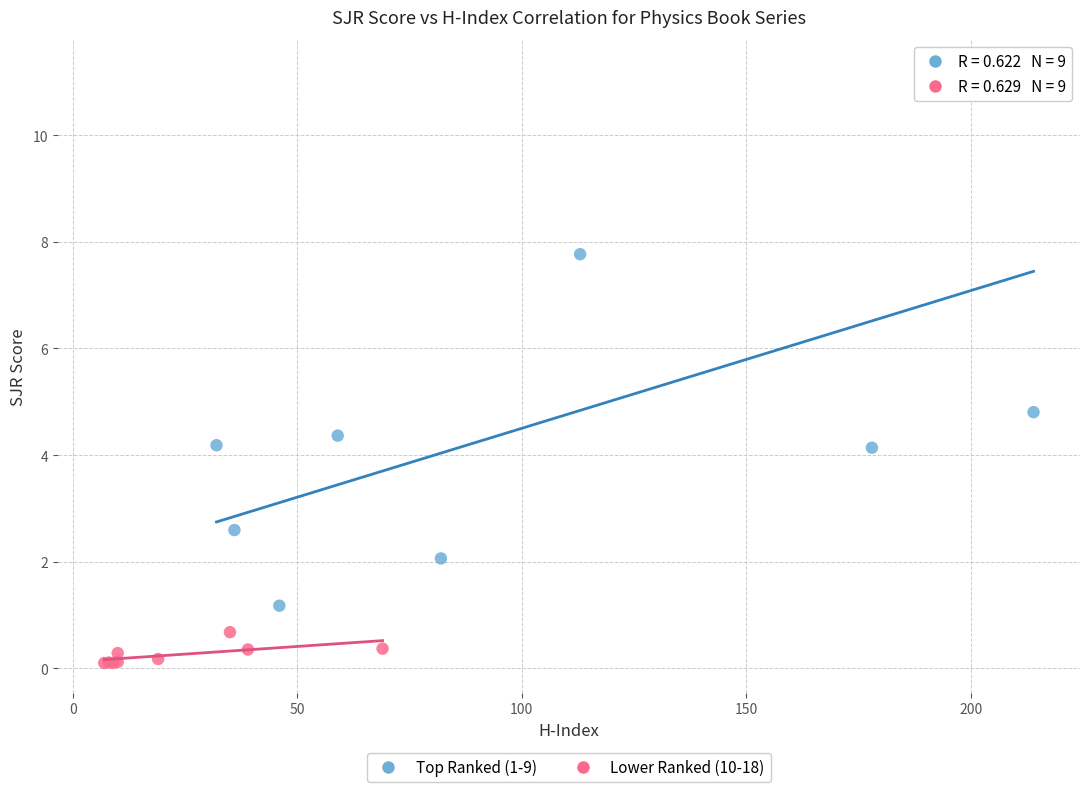

Which series reaches the maximum Y coordinate?

Top Ranked (1-9)